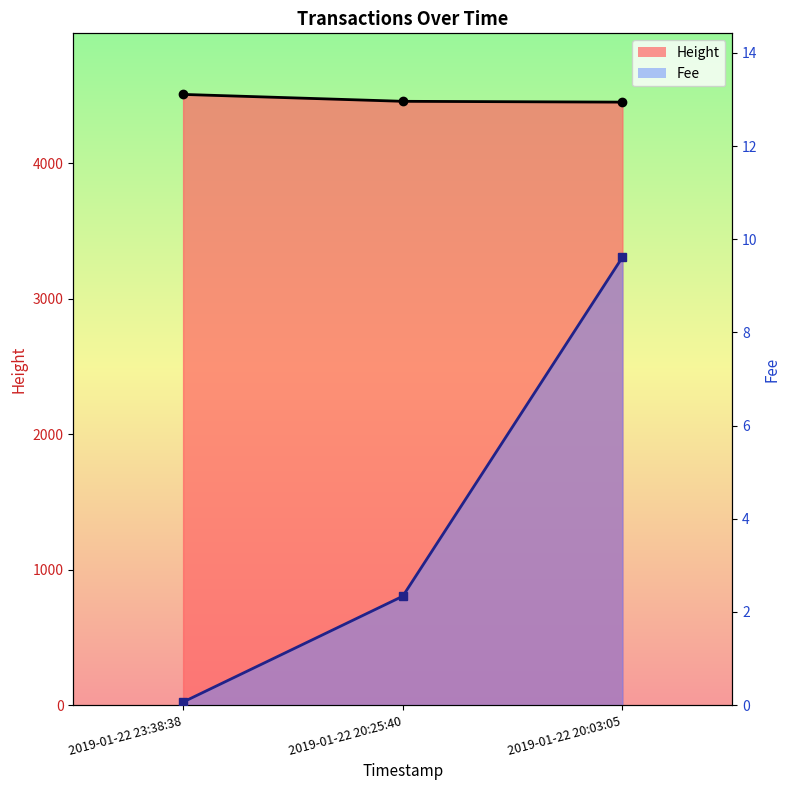

Reading left to right, transcribe all the data shown in this chart.

Height line: 2019-01-22 23:38:38=4508.0	2019-01-22 20:25:40=4457.0	2019-01-22 20:03:05=4451.0
Fee line: 2019-01-22 23:38:38=0.1	2019-01-22 20:25:40=2.3	2019-01-22 20:03:05=9.6